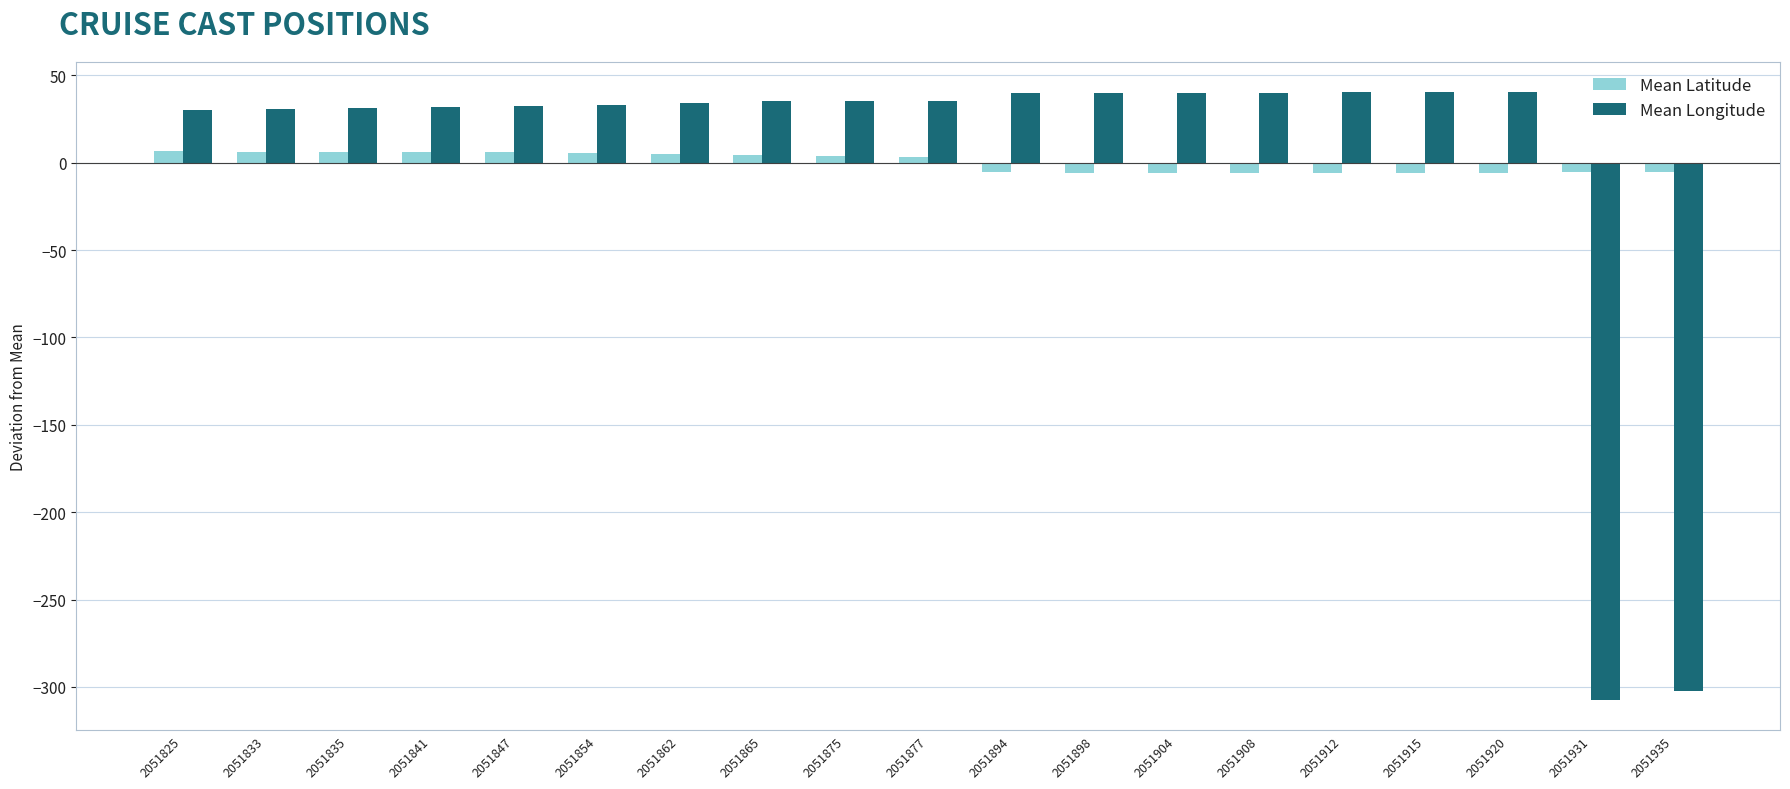

The value of Mean Longitude at 2051904 is 69.7. True or false?

False